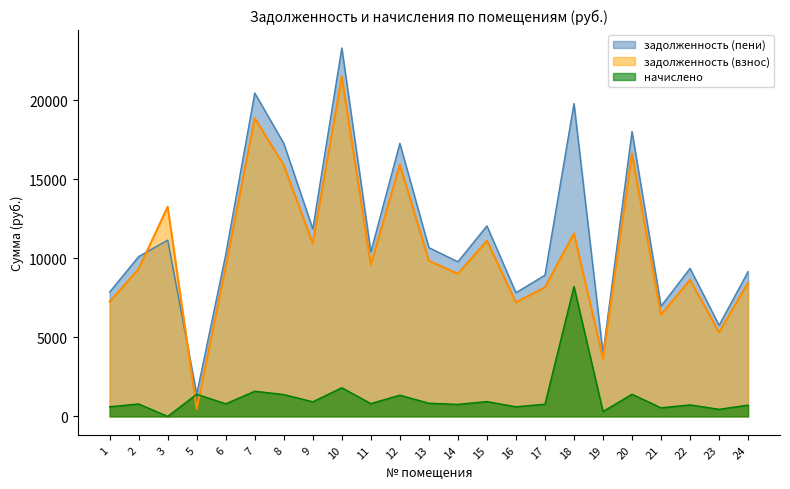

What is the difference between the задолженность (взнос) values at 13 and 22?

1209.6